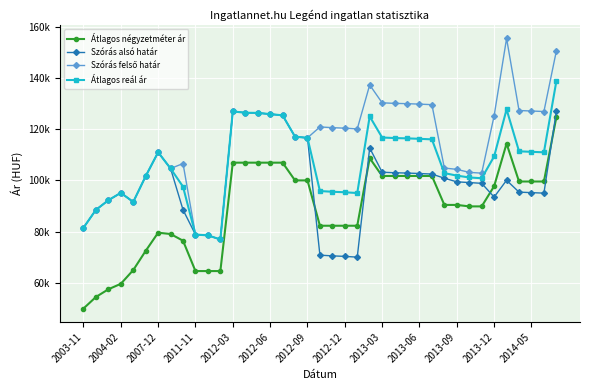

Does the chart have visible grid lines?

Yes